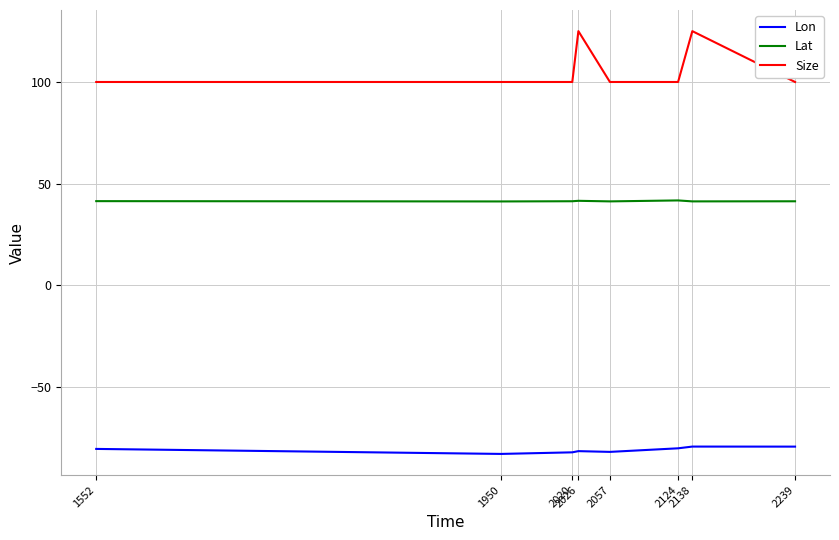

What is the greatest value displayed?

125.0